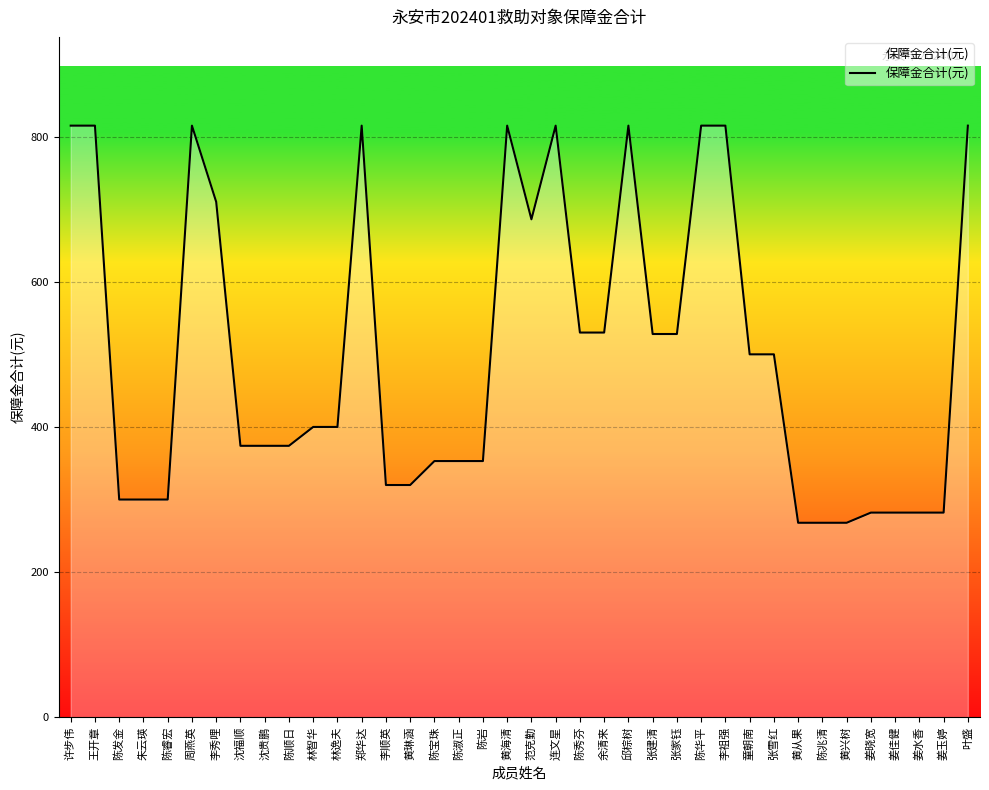

What value does the data have at 林智华?

400